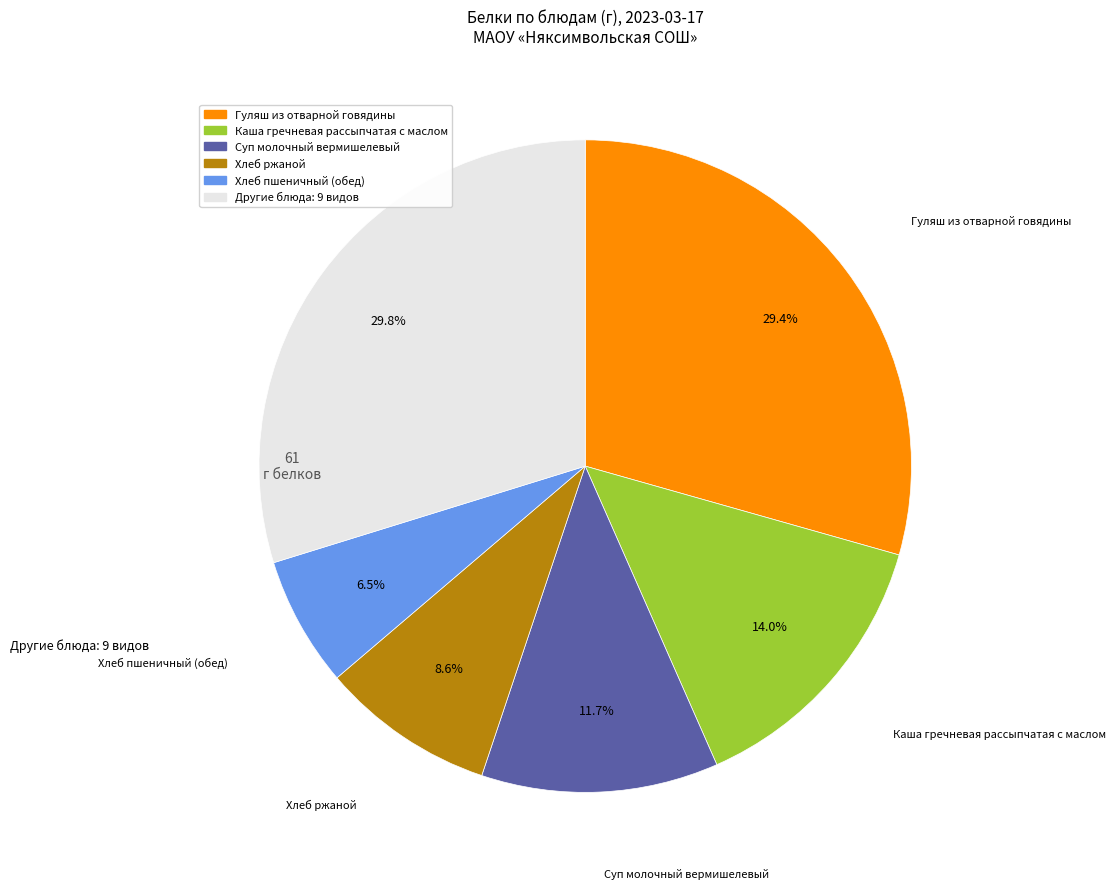

Does any single category account for the majority?

No